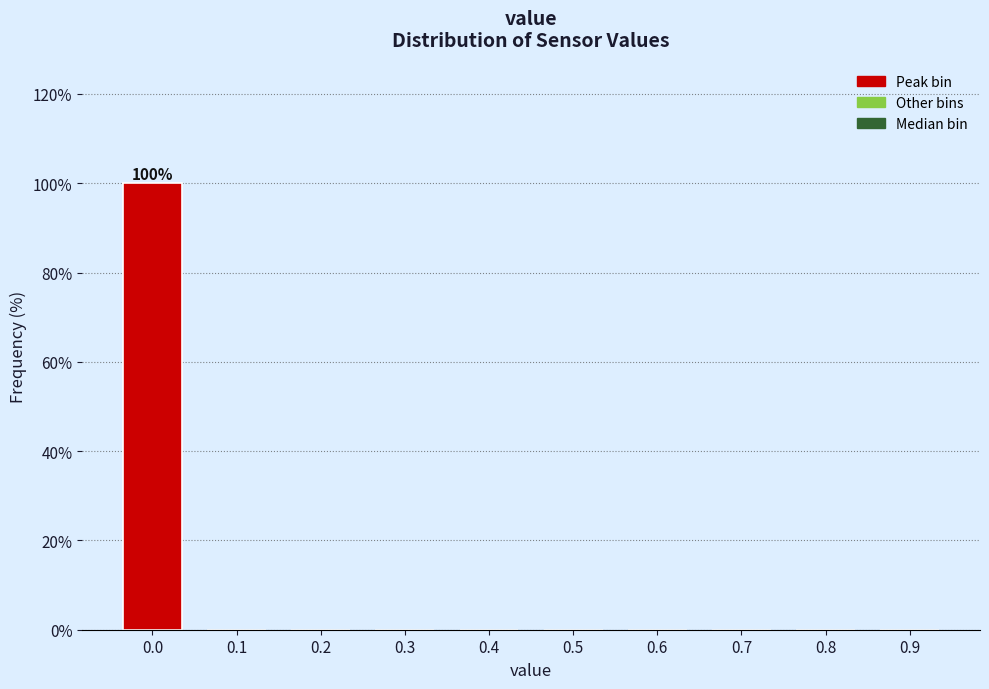

Reading left to right, extract all data points from this chart.

0.0=100	0.1=0	0.2=0	0.3=0	0.4=0	0.5=0	0.6=0	0.7=0	0.8=0	0.9=0